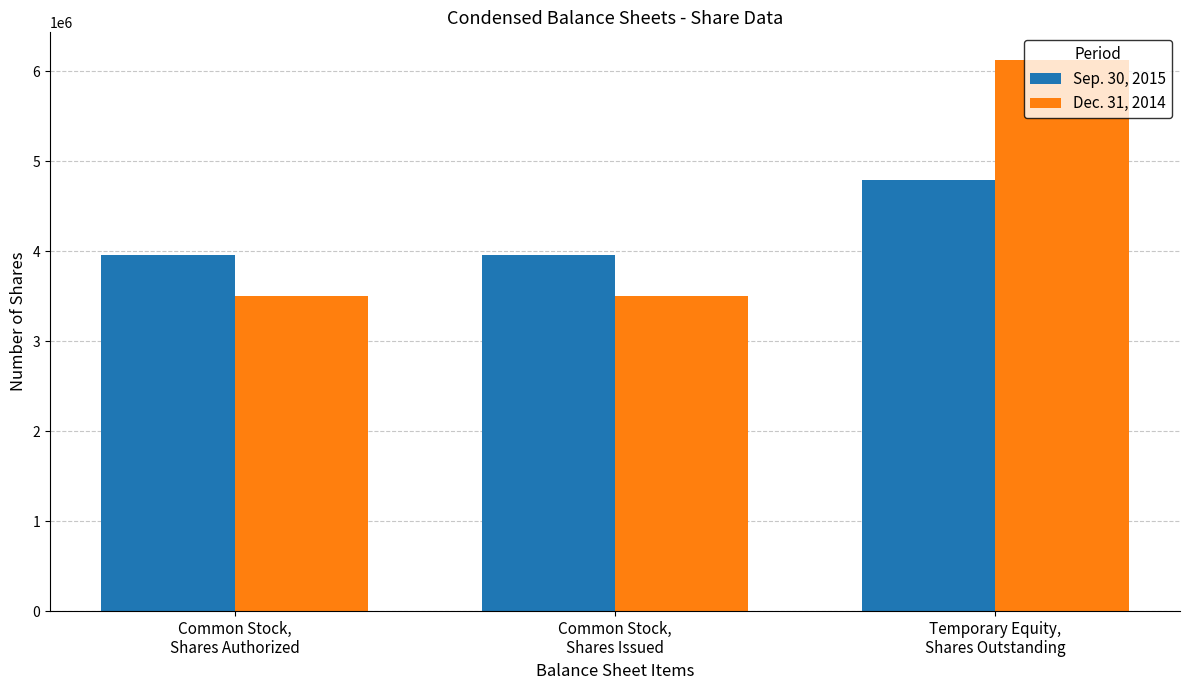

Reading left to right, extract all data points from this chart.

Sep. 30, 2015: Common Stock,
Shares Authorized=3956503	Common Stock,
Shares Issued=3956503	Temporary Equity,
Shares Outstanding=4792150
Dec. 31, 2014: Common Stock,
Shares Authorized=3499410	Common Stock,
Shares Issued=3499410	Temporary Equity,
Shares Outstanding=6125315